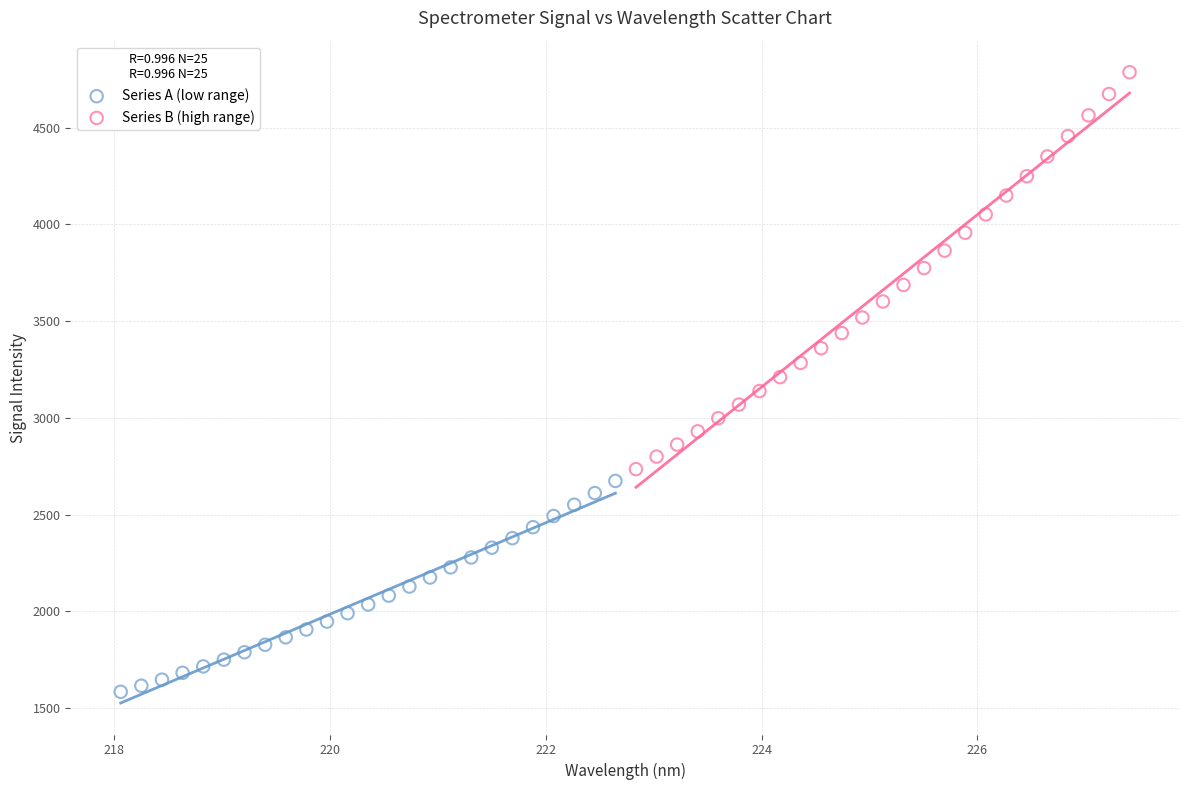

Which series has the largest Y range (max minus min)?

Series B (high range)